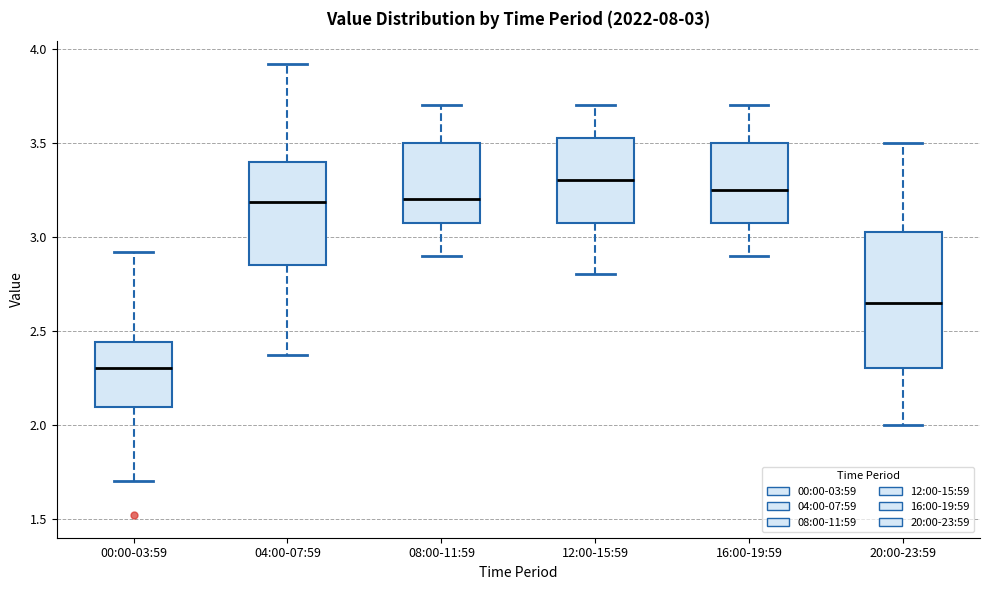

Which box's median line is the lowest?

00:00-03:59